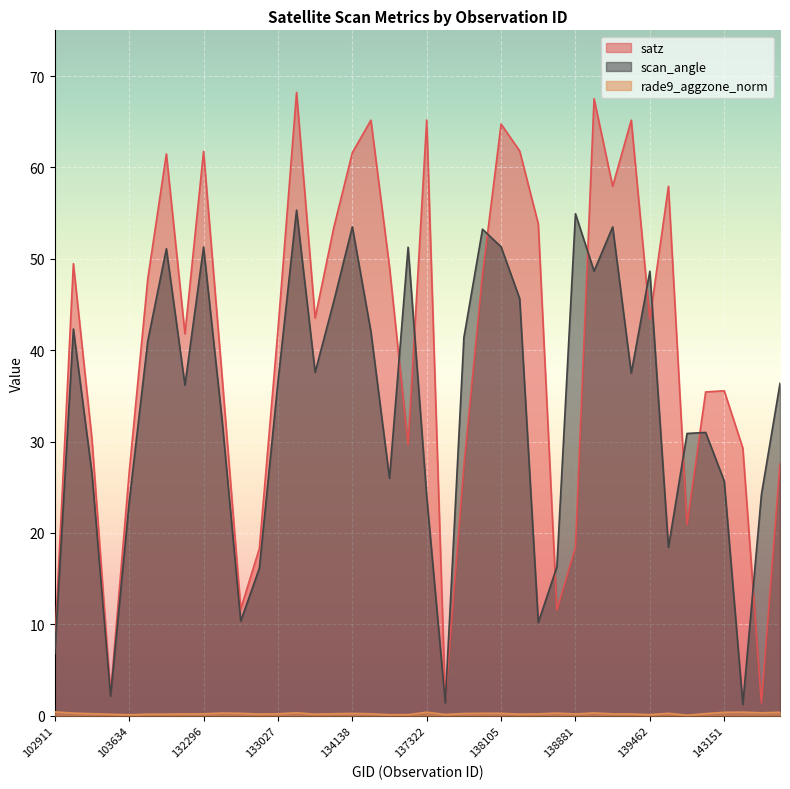

True or false: satz and rade9_aggzone_norm cross at least once.

False